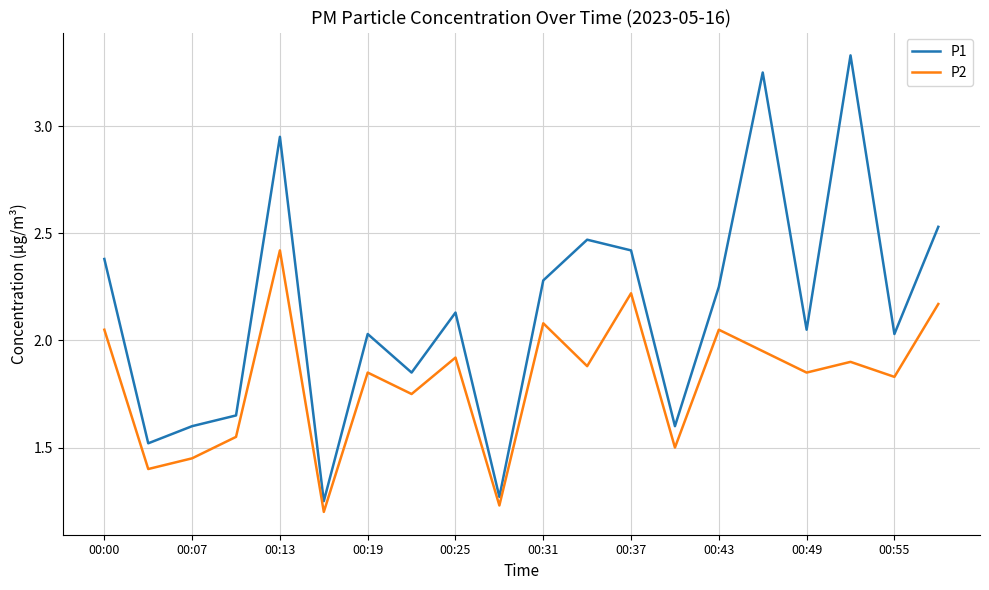

Which series has the largest range (max minus min)?

P1